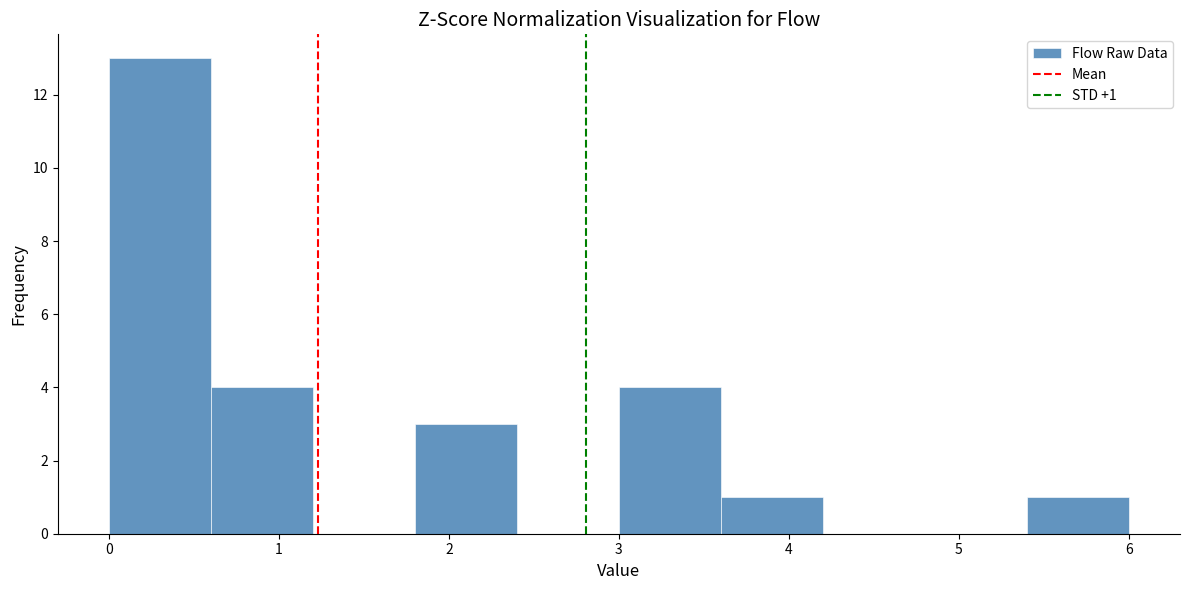

Which range on the x-axis has the tallest bar?

0.0 to 0.6